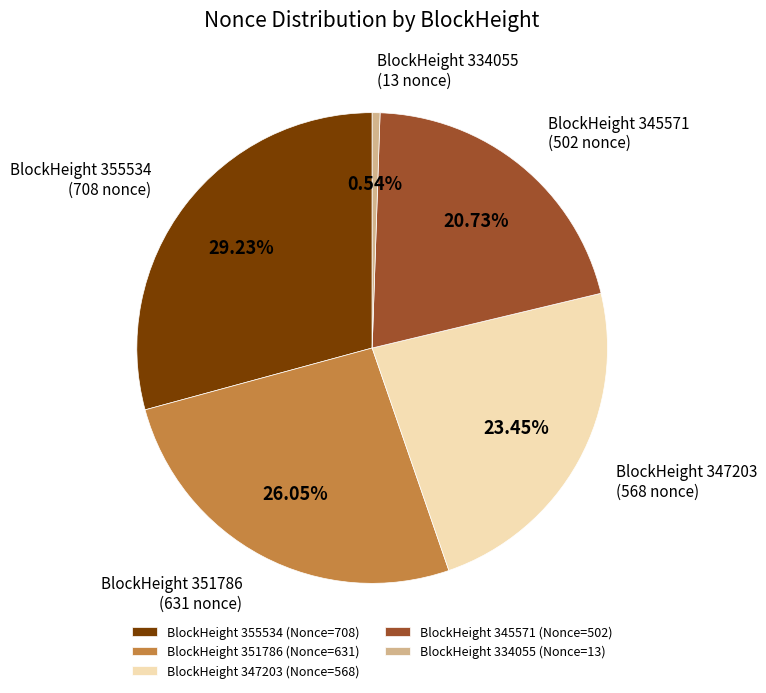

Is the sum of BlockHeight 334055 (Nonce=13) and BlockHeight 347203 (Nonce=568) greater than half?

No